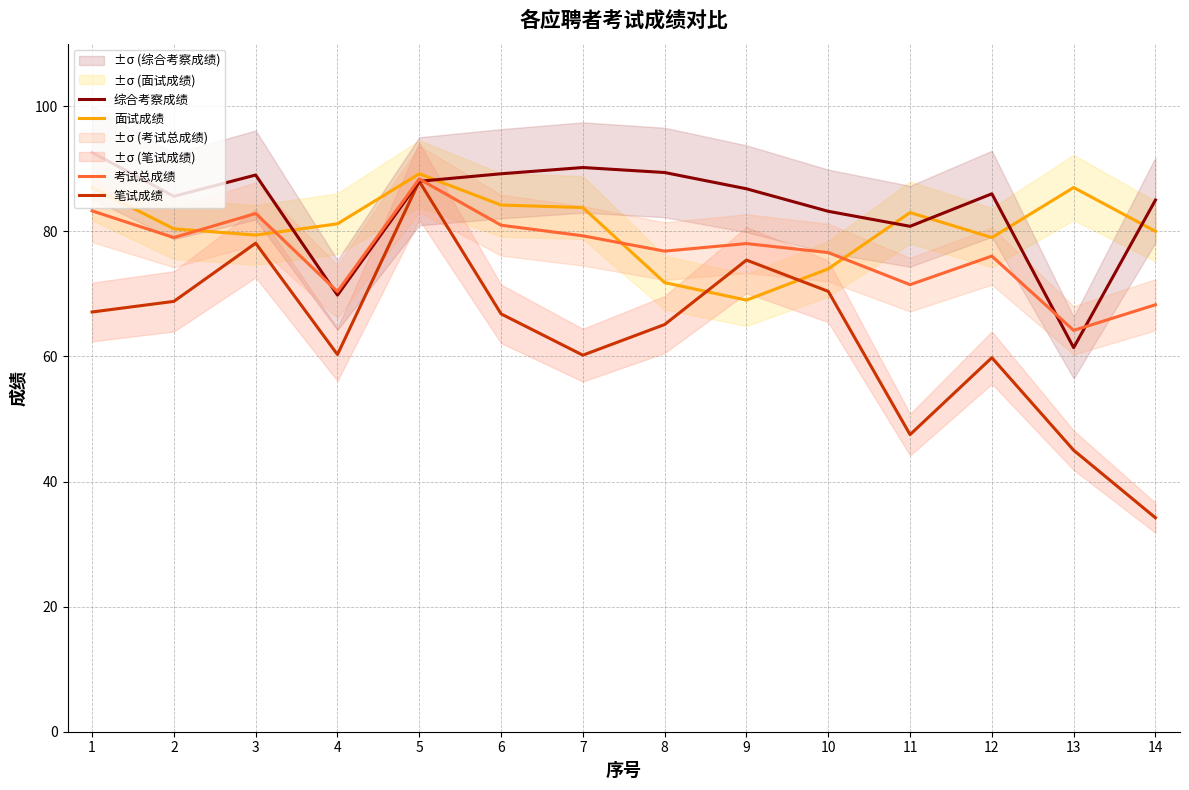

How many interior local valleys does the 笔试成绩 series have?

3